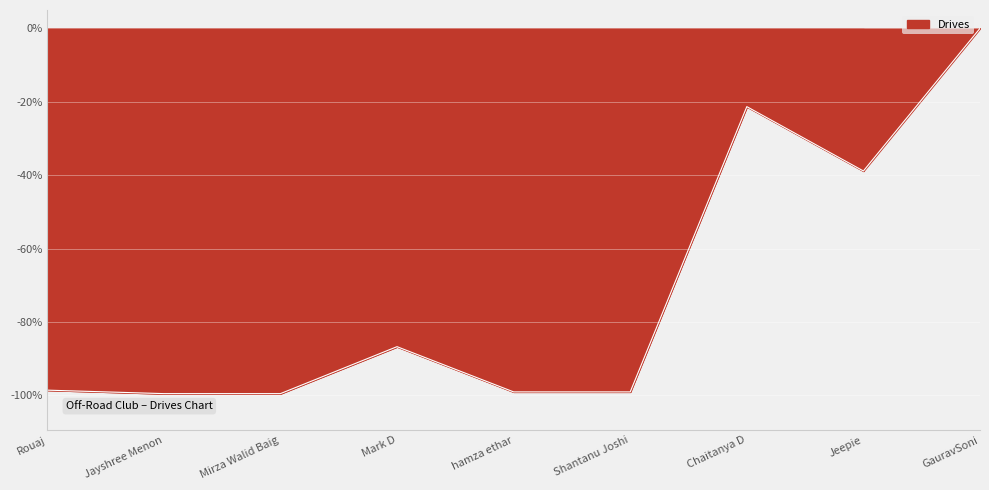

What value does the data have at Jayshree Menon?

-99.5